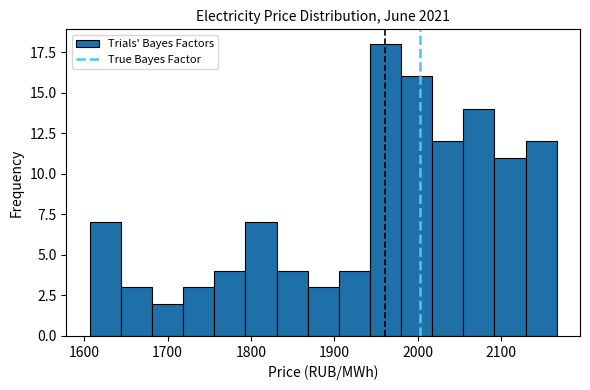

Around what value on the x-axis is the tallest bar? Give the approximate position of its centre, as read against the axis.

1960